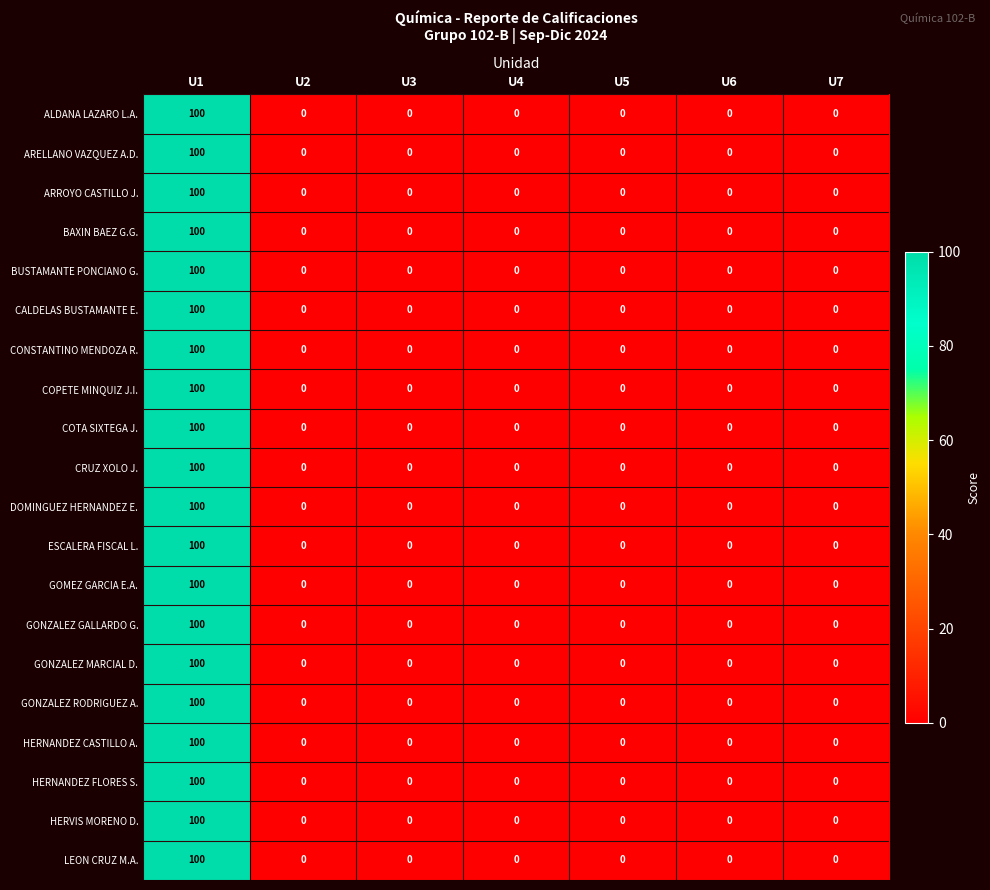

At which category is the sum across all series the highest?

U1